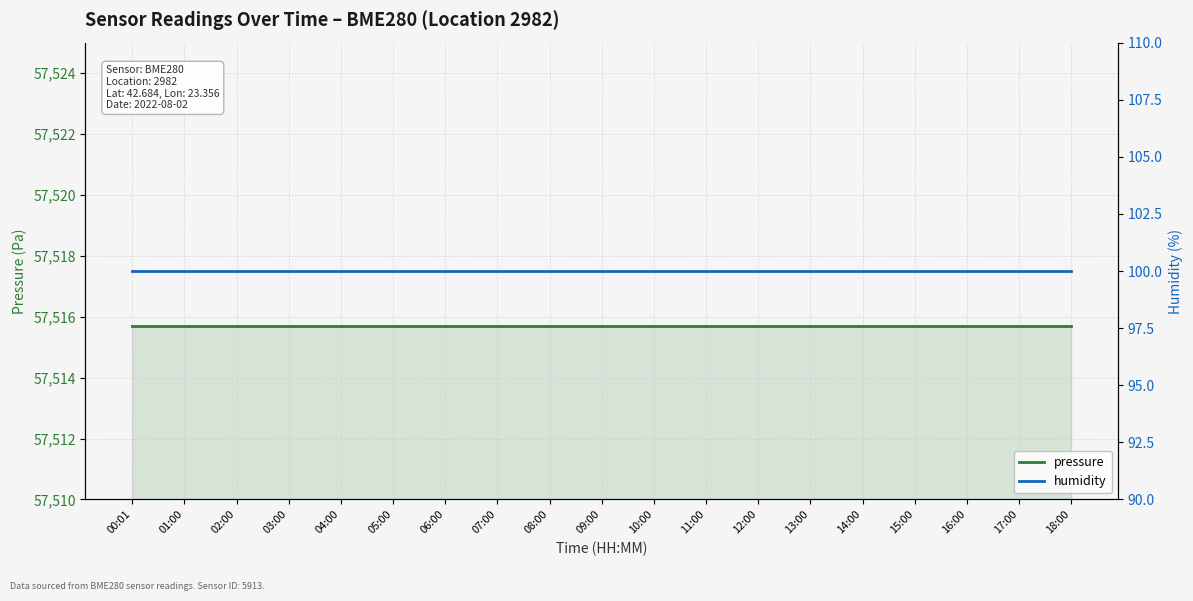

Reading left to right, transcribe all the data shown in this chart.

pressure: 00:01=57515.7	01:00=57515.7	02:00=57515.7	03:00=57515.7	04:00=57515.7	05:00=57515.7	06:00=57515.7	07:00=57515.7	08:00=57515.7	09:00=57515.7	10:00=57515.7	11:00=57515.7	12:00=57515.7	13:00=57515.7	14:00=57515.7	15:00=57515.7	16:00=57515.7	17:00=57515.7	18:00=57515.7
humidity: 00:01=100.0	01:00=100.0	02:00=100.0	03:00=100.0	04:00=100.0	05:00=100.0	06:00=100.0	07:00=100.0	08:00=100.0	09:00=100.0	10:00=100.0	11:00=100.0	12:00=100.0	13:00=100.0	14:00=100.0	15:00=100.0	16:00=100.0	17:00=100.0	18:00=100.0